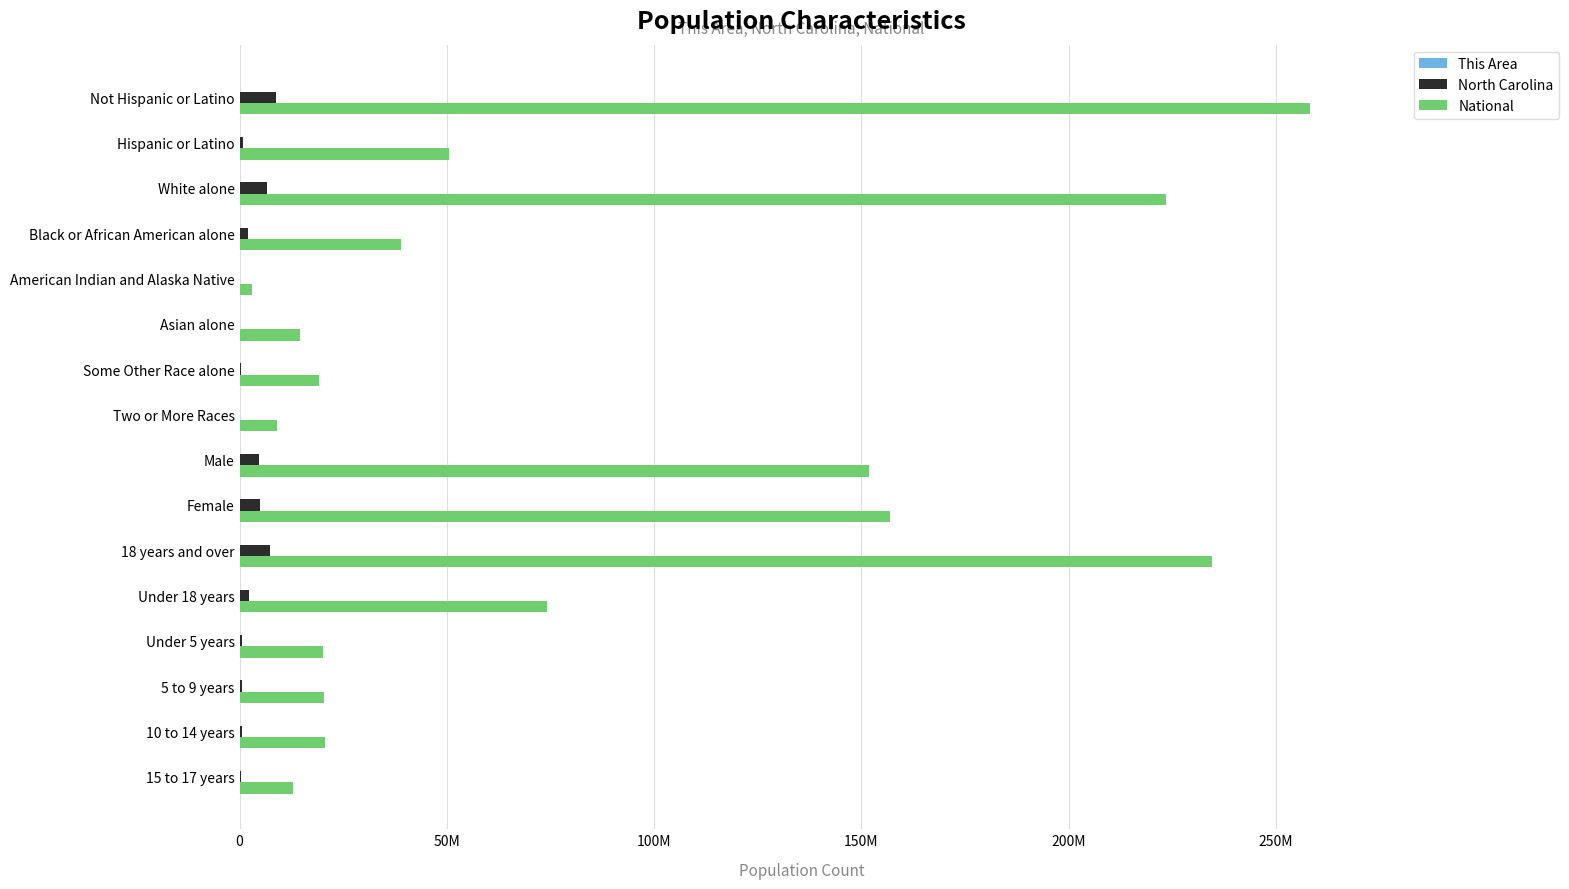

How many categories are shown in the chart?

16